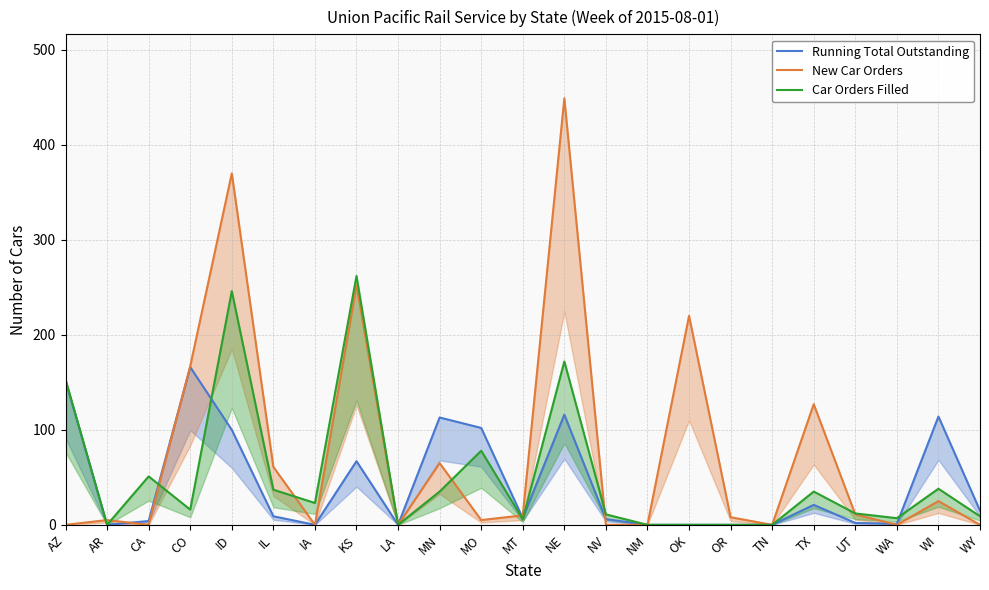

At how many categories does at least one series exceed 105?

9